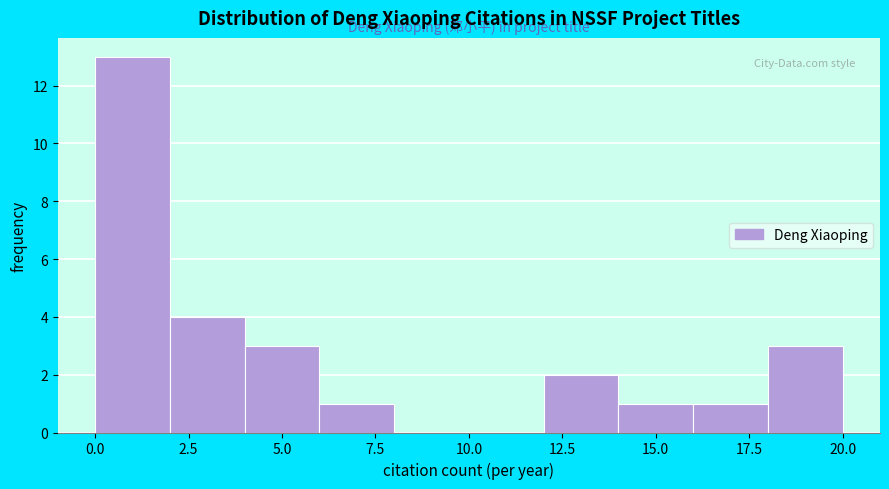

Reading left to right, list every bar in this chart as the range it spans on the x-axis followed by its height. The values are not printed on the chart, so give them approximately, as read against the axis.

0 to 2: 13
2 to 4: 4
4 to 6: 3
6 to 8: 1
8 to 10: 0
10 to 12: 0
12 to 14: 2
14 to 16: 1
16 to 18: 1
18 to 20: 3